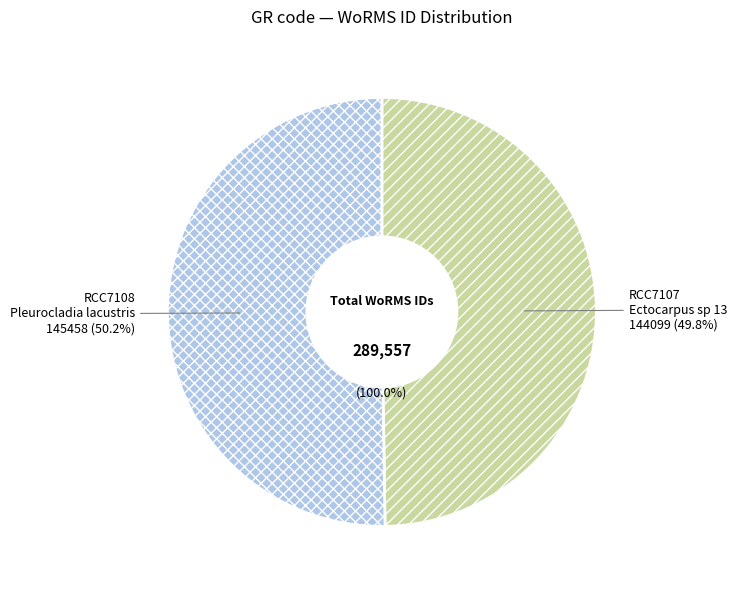

To the nearest percent, what portion does RCC7108 represent?

50%